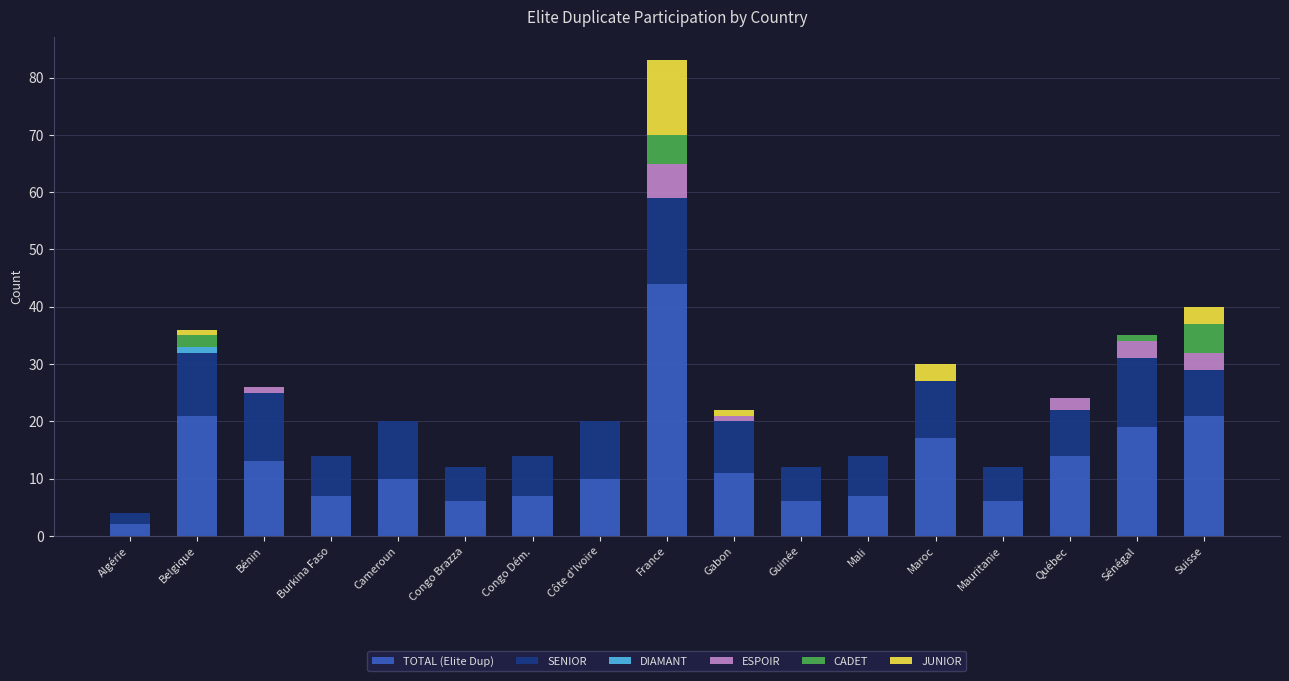

What is the total value across all series at Québec?

24